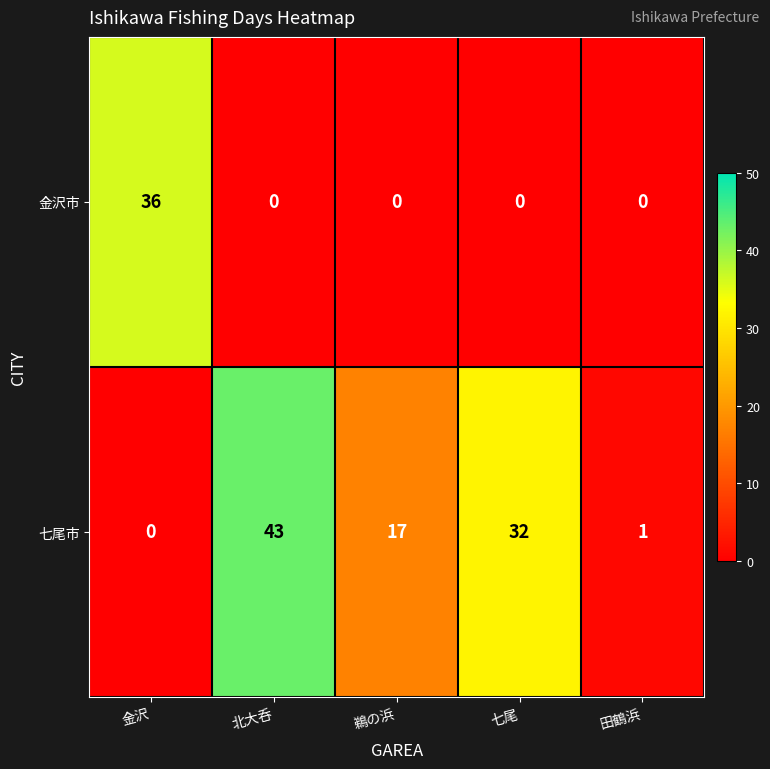

What is the difference between the highest and lowest values at 金沢?

36